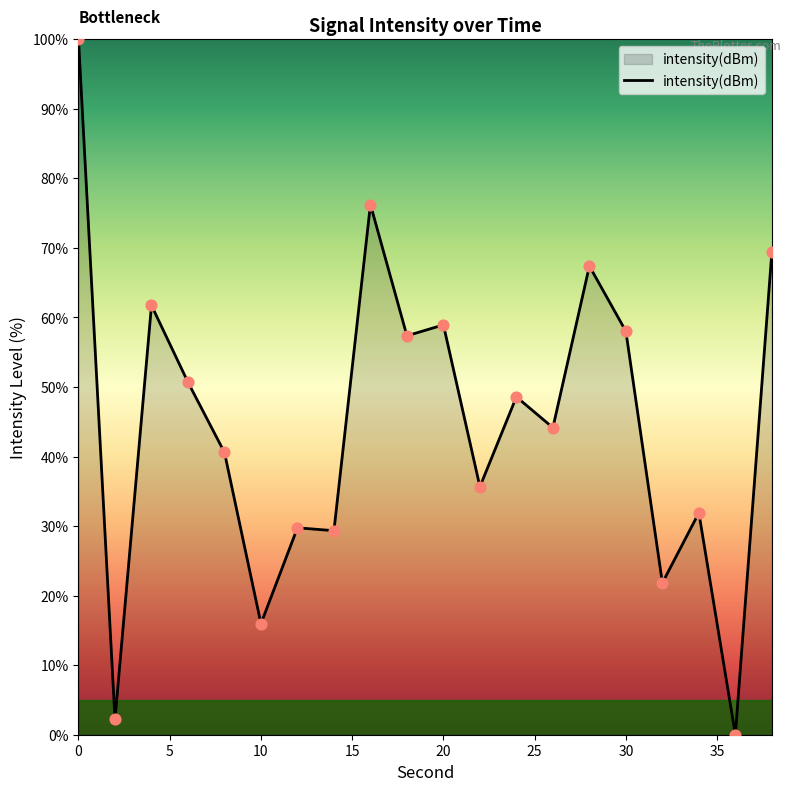

What is the difference between the maximum and minimum values?

100.0